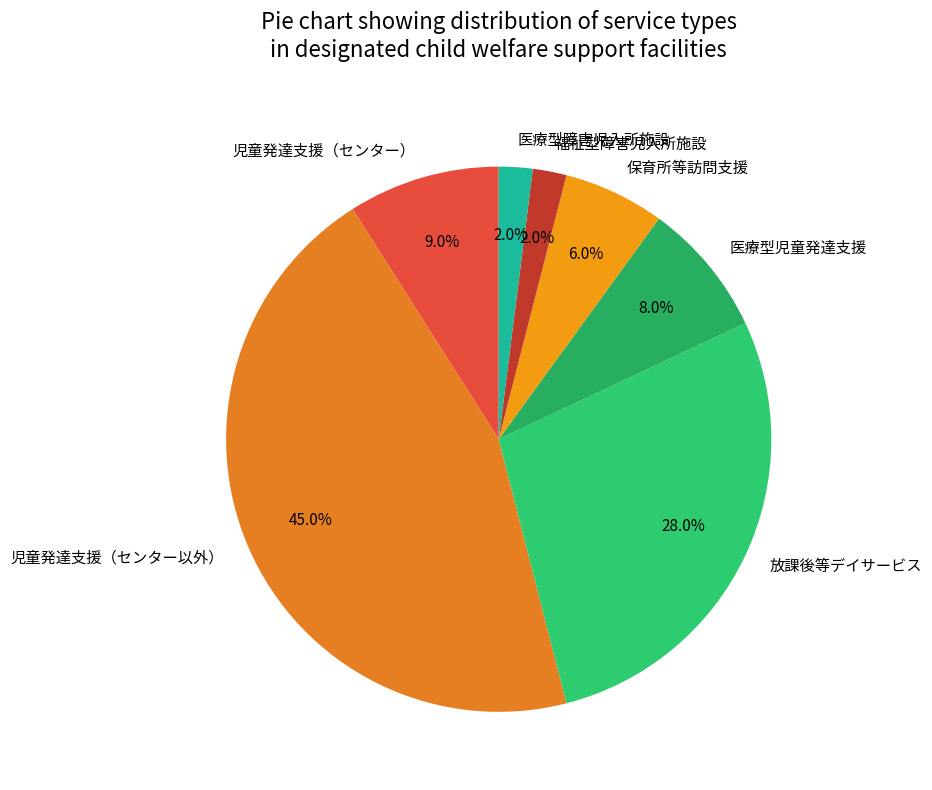

Combined, do 医療型児童発達支援 and 医療型障害児入所施設 account for over 50%?

No